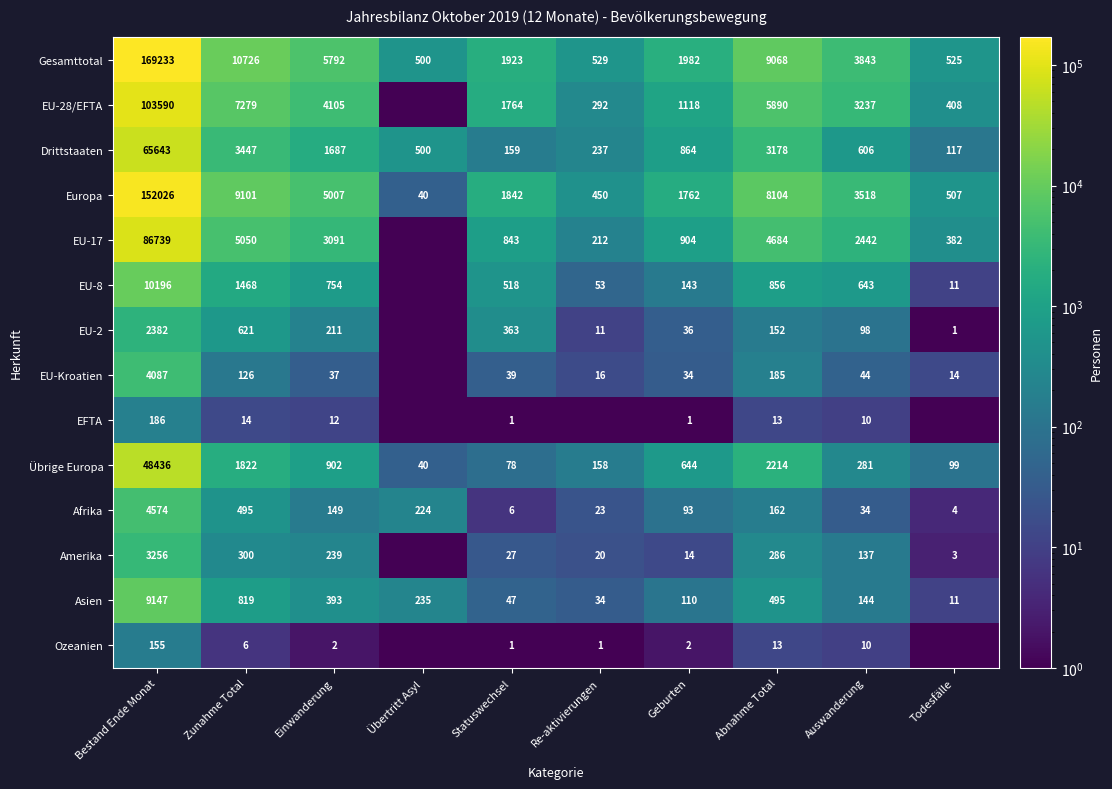

At Zunahme Total, list the series in order from largest to smallest.

Gesamttotal, Europa, EU-28/EFTA, EU-17, Drittstaaten, Übrige Europa, EU-8, Asien, EU-2, Afrika, Amerika, EU-Kroatien, EFTA, Ozeanien